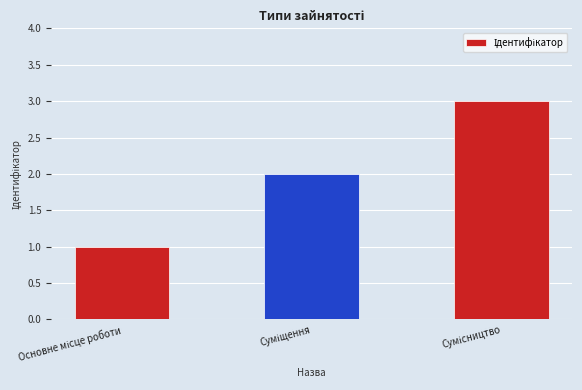

What is the greatest value displayed?

3